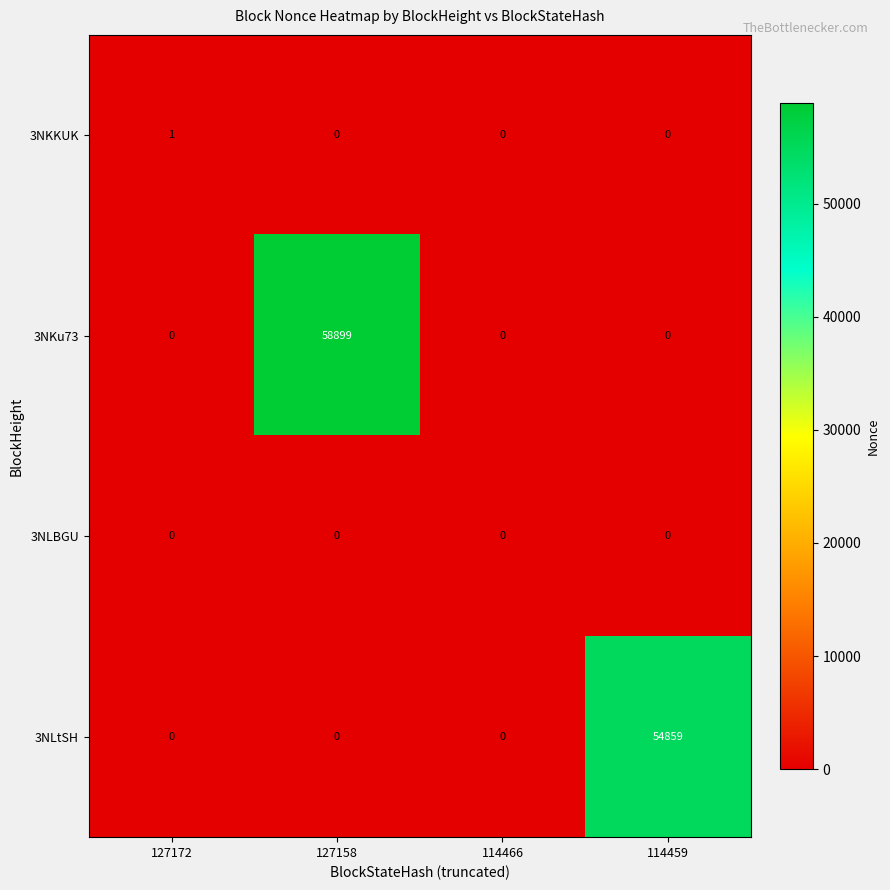

At which category is the sum across all series the highest?

127158